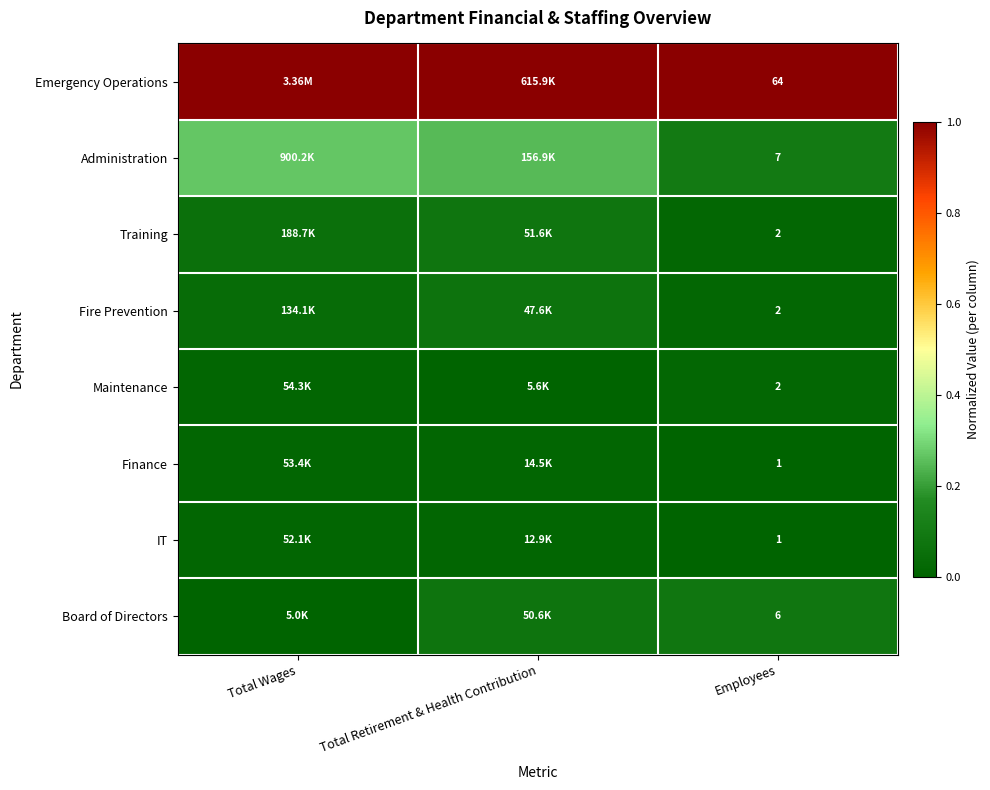

At how many categories does at least one series exceed 0?

3